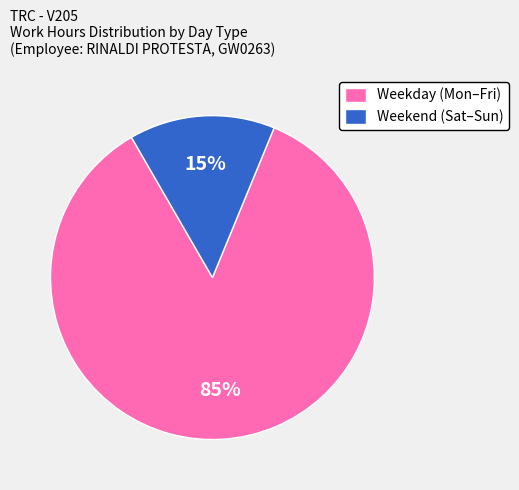

Which has a higher value, Weekday (Mon–Fri) or Weekend (Sat–Sun)?

Weekday (Mon–Fri)